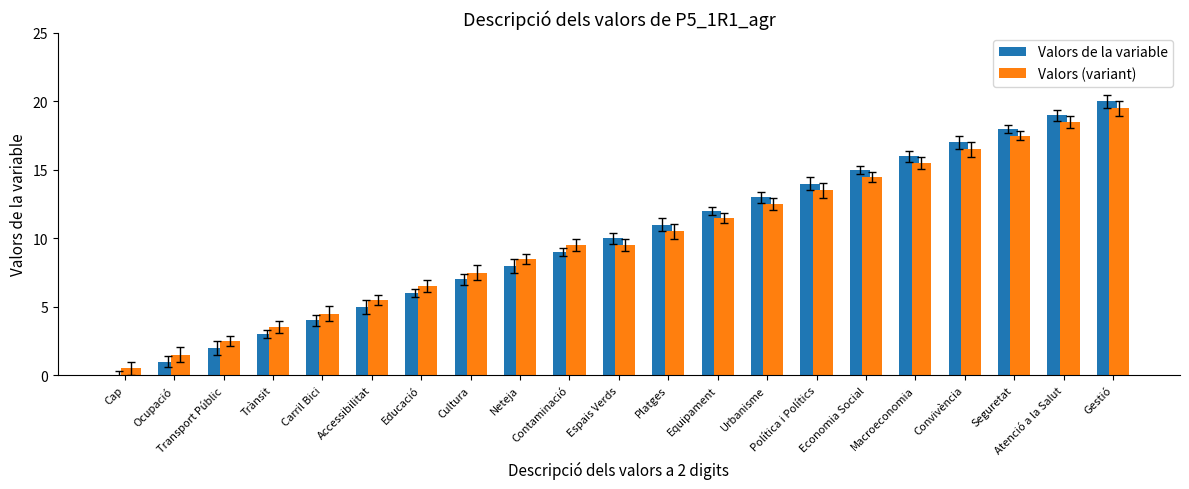

What is the total value across all series at Cap?

0.5